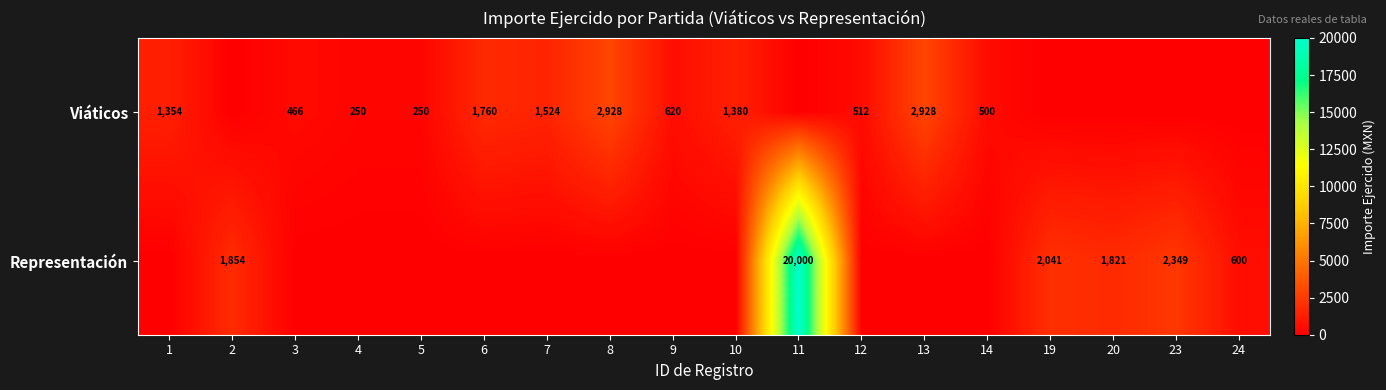

At 2, list the series in order from smallest to largest.

row_0, row_1